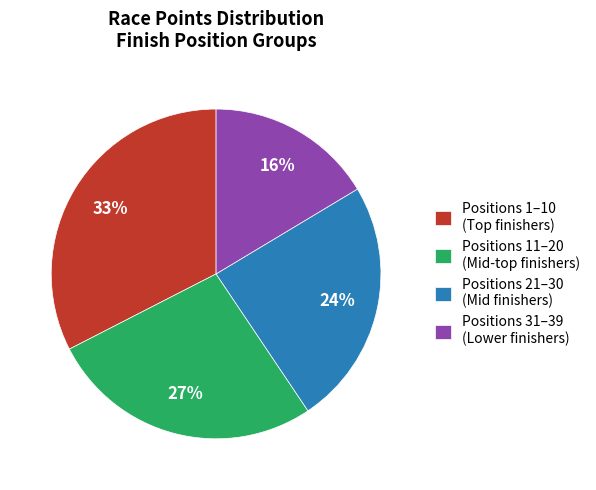

The Positions 31–39 (Lower finishers) slice represents 7% of the pie. True or false?

False